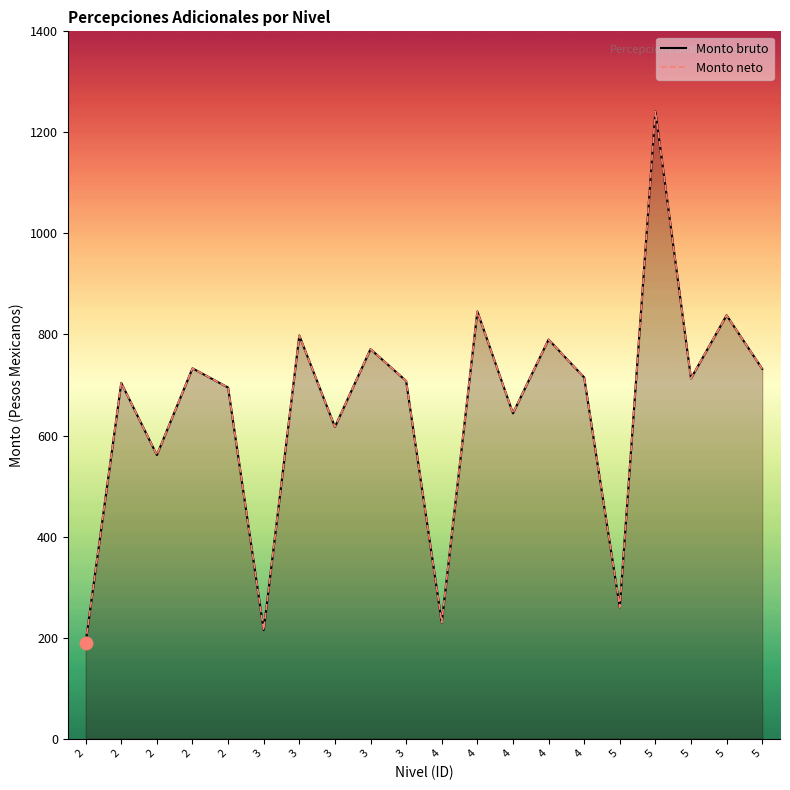

Which series has the largest total across all categories?

Monto bruto